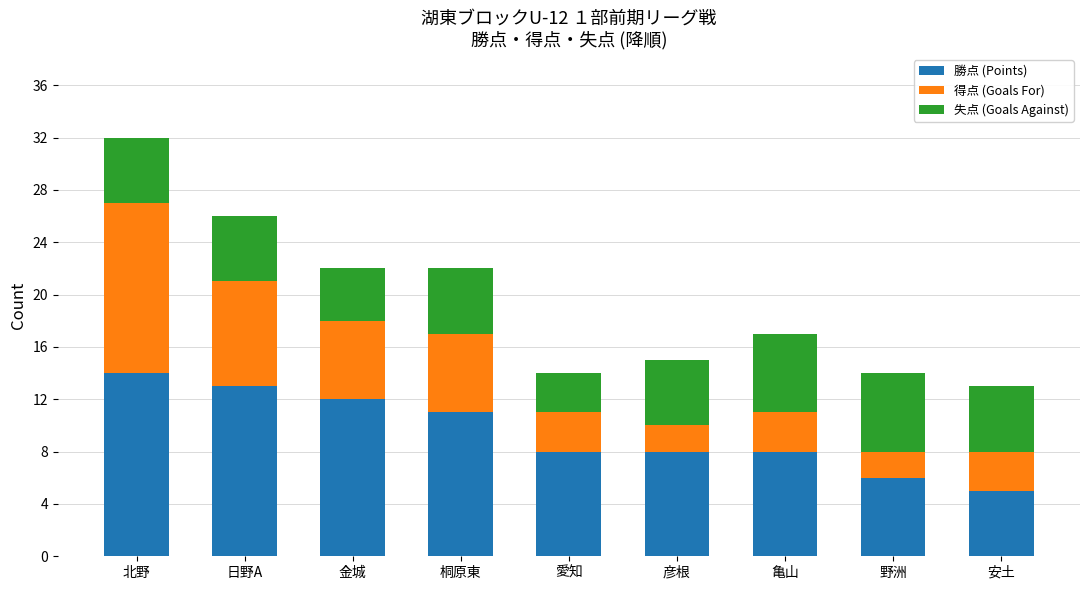

How many categories are shown in the chart?

9